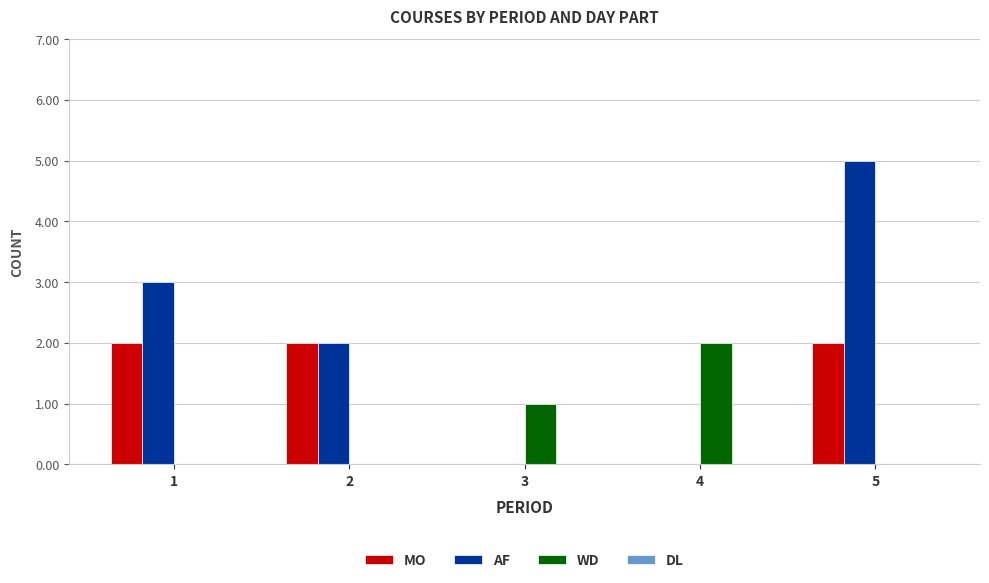

What is the sum of all WD values?

3